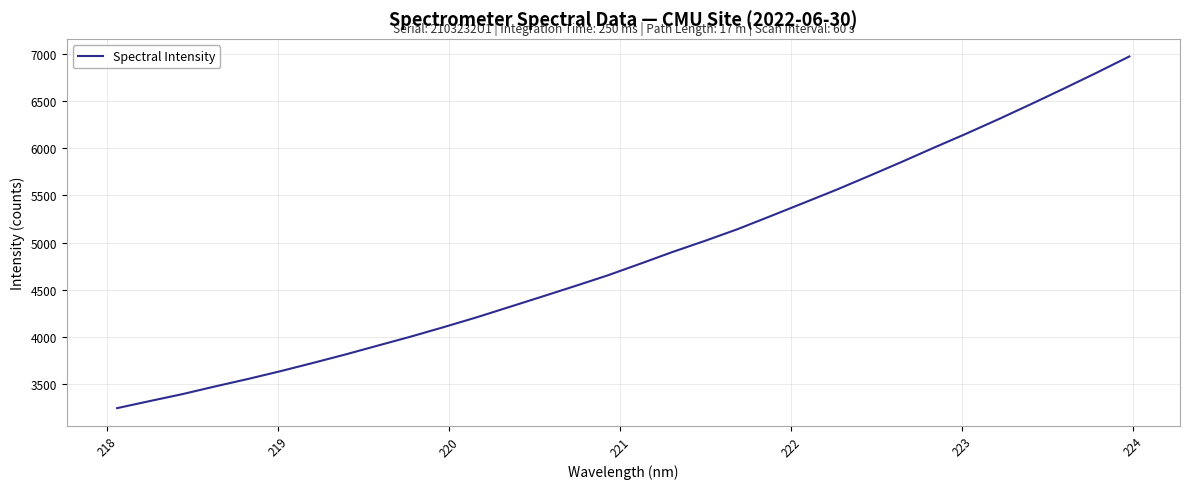

What is the greatest value displayed?

6973.4